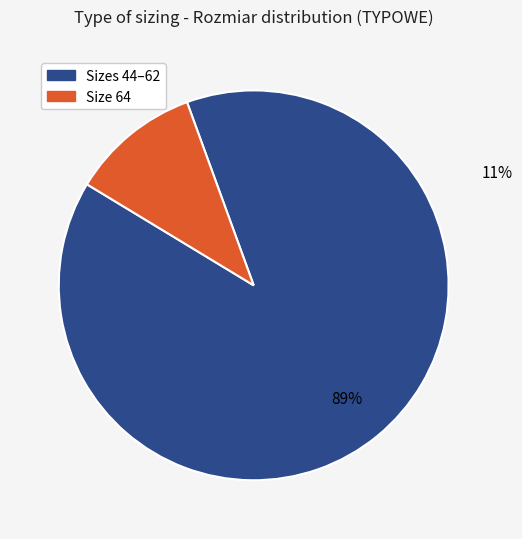

To the nearest percent, what is the difference between the largest and smallest slice percentages?

78%